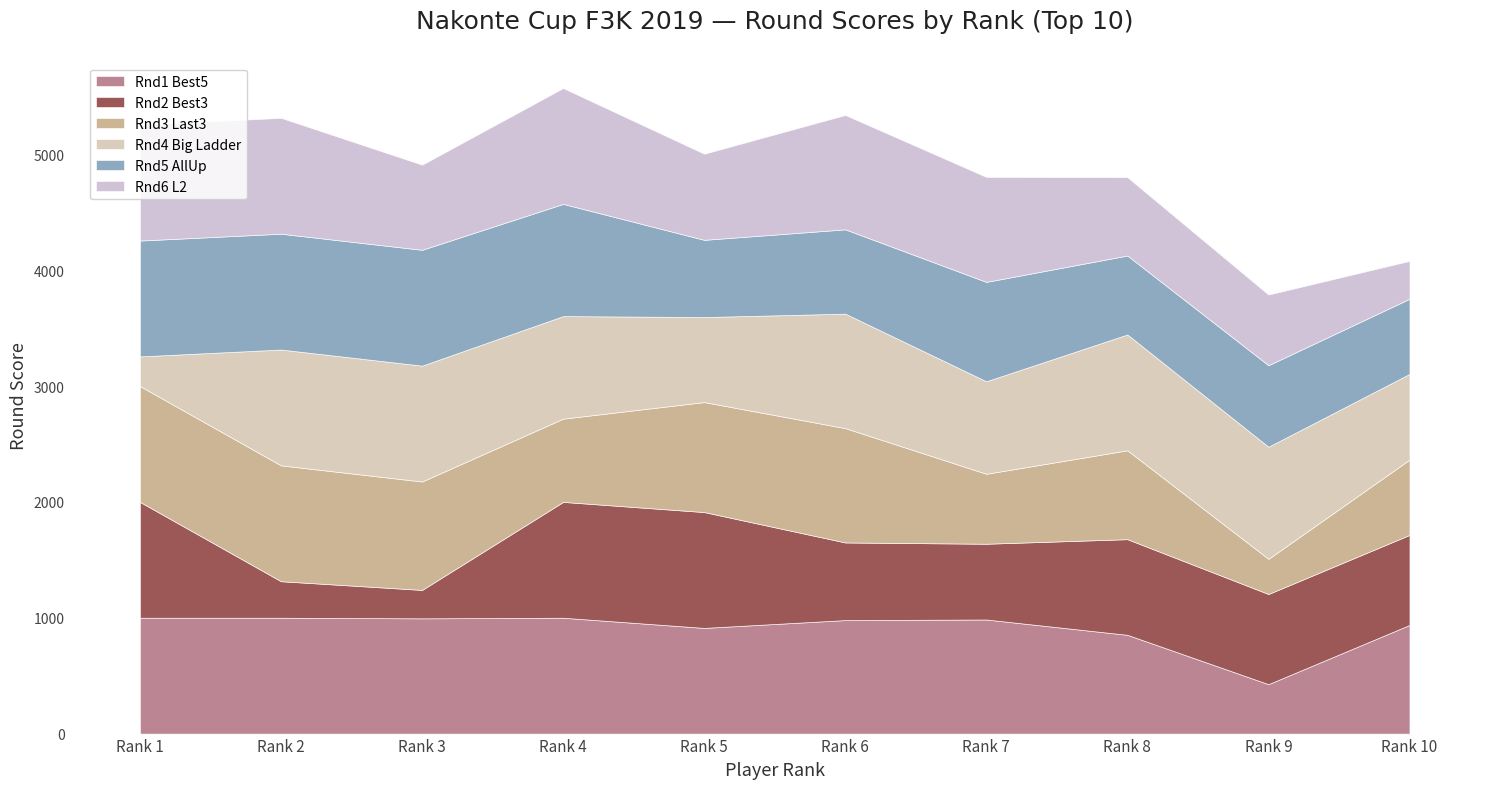

What is the difference between the second highest and minimum values in the Rnd1 Best5 series?

573.4